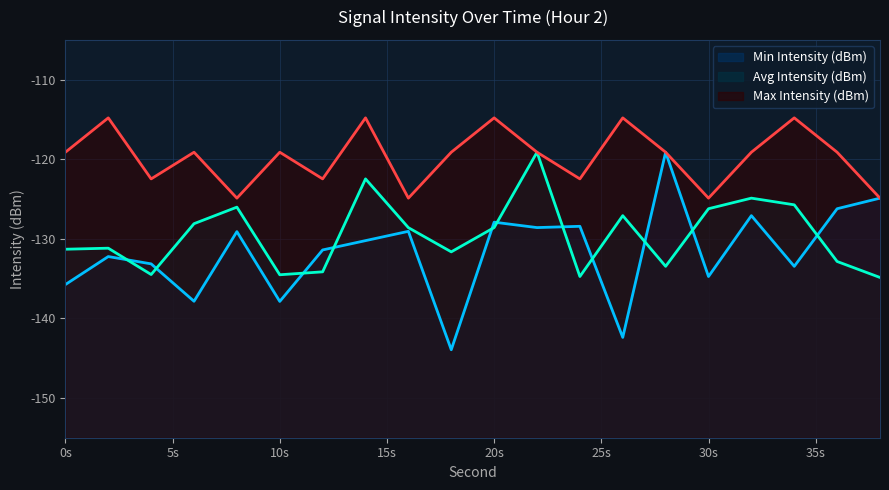

What is the difference between the maximum and second lowest values in the Max Intensity (dBm) series?

10.1